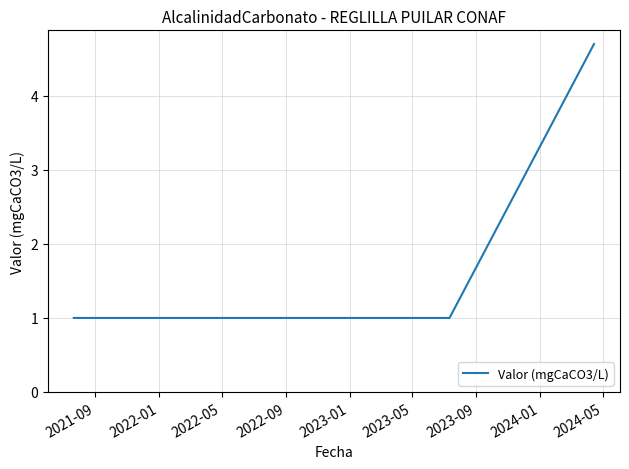

Reading right to left, transcribe all the data shown in this chart.

4.7	1.0	1.0	1.0	1.0	1.0